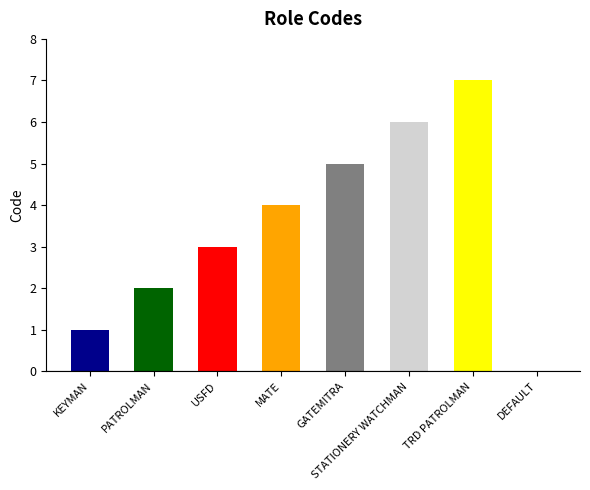

What is the average value?

4